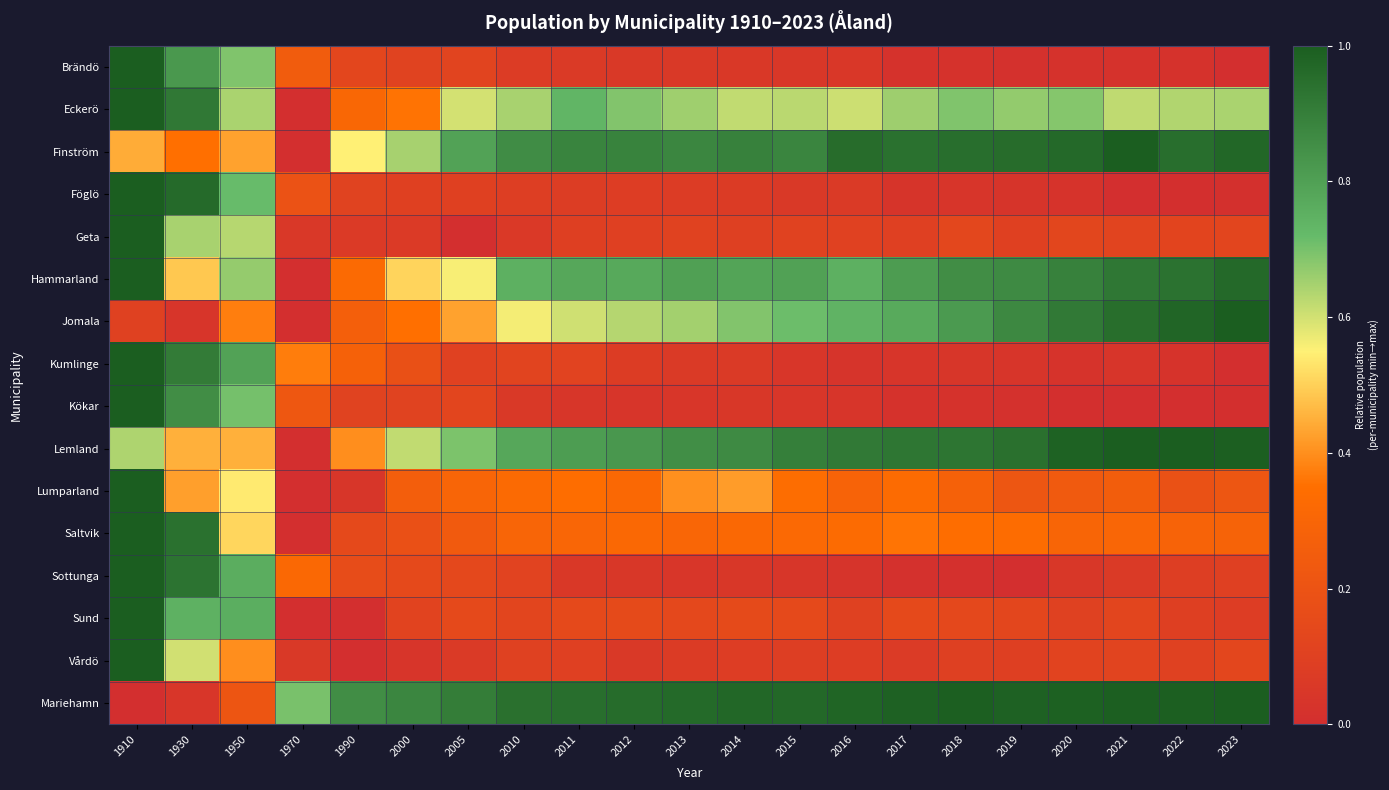

Reading right to left, transcribe all the data shown in this chart.

Brändö: 2023=0.0	2022=0.0	2021=0.0	2020=0.0	2019=0.0	2018=0.0	2017=0.0	2016=0.0	2015=0.0	2014=0.1	2013=0.1	2012=0.1	2011=0.1	2010=0.1	2005=0.1	2000=0.1	1990=0.1	1970=0.2	1950=0.7	1930=0.8	1910=1.0
Eckerö: 2023=0.6	2022=0.6	2021=0.6	2020=0.7	2019=0.7	2018=0.7	2017=0.7	2016=0.6	2015=0.6	2014=0.6	2013=0.7	2012=0.7	2011=0.7	2010=0.6	2005=0.6	2000=0.4	1990=0.3	1970=0.0	1950=0.6	1930=0.9	1910=1.0
Finström: 2023=1.0	2022=0.9	2021=1.0	2020=1.0	2019=1.0	2018=0.9	2017=0.9	2016=1.0	2015=0.9	2014=0.9	2013=0.9	2012=0.9	2011=0.9	2010=0.9	2005=0.8	2000=0.6	1990=0.6	1970=0.0	1950=0.4	1930=0.3	1910=0.4
Föglö: 2023=0.0	2022=0.0	2021=0.0	2020=0.0	2019=0.0	2018=0.0	2017=0.0	2016=0.1	2015=0.1	2014=0.1	2013=0.1	2012=0.1	2011=0.1	2010=0.1	2005=0.1	2000=0.1	1990=0.1	1970=0.2	1950=0.7	1930=1.0	1910=1.0
Geta: 2023=0.1	2022=0.1	2021=0.1	2020=0.1	2019=0.1	2018=0.1	2017=0.1	2016=0.1	2015=0.1	2014=0.1	2013=0.1	2012=0.1	2011=0.1	2010=0.1	2005=0.0	2000=0.1	1990=0.1	1970=0.1	1950=0.6	1930=0.6	1910=1.0
Hammarland: 2023=1.0	2022=0.9	2021=0.9	2020=0.9	2019=0.9	2018=0.9	2017=0.8	2016=0.8	2015=0.8	2014=0.8	2013=0.8	2012=0.8	2011=0.8	2010=0.8	2005=0.6	2000=0.5	1990=0.3	1970=0.0	1950=0.7	1930=0.5	1910=1.0
Jomala: 2023=1.0	2022=1.0	2021=0.9	2020=0.9	2019=0.9	2018=0.8	2017=0.8	2016=0.7	2015=0.7	2014=0.7	2013=0.7	2012=0.6	2011=0.6	2010=0.6	2005=0.4	2000=0.4	1990=0.3	1970=0.0	1950=0.4	1930=0.0	1910=0.1
Kumlinge: 2023=0.0	2022=0.0	2021=0.0	2020=0.0	2019=0.0	2018=0.0	2017=0.0	2016=0.0	2015=0.0	2014=0.1	2013=0.1	2012=0.1	2011=0.1	2010=0.1	2005=0.1	2000=0.2	1990=0.3	1970=0.4	1950=0.8	1930=0.9	1910=1.0
Kökar: 2023=0.0	2022=0.0	2021=0.0	2020=0.0	2019=0.0	2018=0.0	2017=0.0	2016=0.0	2015=0.0	2014=0.0	2013=0.0	2012=0.0	2011=0.0	2010=0.1	2005=0.1	2000=0.1	1990=0.1	1970=0.2	1950=0.7	1930=0.9	1910=1.0
Lemland: 2023=1.0	2022=1.0	2021=1.0	2020=1.0	2019=0.9	2018=0.9	2017=0.9	2016=0.9	2015=0.9	2014=0.9	2013=0.9	2012=0.8	2011=0.8	2010=0.8	2005=0.7	2000=0.6	1990=0.4	1970=0.0	1950=0.5	1930=0.5	1910=0.6
Lumparland: 2023=0.2	2022=0.2	2021=0.3	2020=0.2	2019=0.2	2018=0.3	2017=0.3	2016=0.3	2015=0.3	2014=0.4	2013=0.4	2012=0.3	2011=0.3	2010=0.3	2005=0.3	2000=0.3	1990=0.0	1970=0.0	1950=0.5	1930=0.4	1910=1.0
Saltvik: 2023=0.3	2022=0.3	2021=0.3	2020=0.3	2019=0.3	2018=0.3	2017=0.4	2016=0.3	2015=0.3	2014=0.3	2013=0.3	2012=0.3	2011=0.3	2010=0.3	2005=0.2	2000=0.2	1990=0.1	1970=0.0	1950=0.5	1930=0.9	1910=1.0
Sottunga: 2023=0.1	2022=0.1	2021=0.1	2020=0.0	2019=0.0	2018=0.0	2017=0.0	2016=0.0	2015=0.0	2014=0.0	2013=0.0	2012=0.0	2011=0.1	2010=0.1	2005=0.1	2000=0.1	1990=0.2	1970=0.3	1950=0.8	1930=0.9	1910=1.0
Sund: 2023=0.1	2022=0.1	2021=0.1	2020=0.1	2019=0.1	2018=0.1	2017=0.1	2016=0.1	2015=0.1	2014=0.2	2013=0.1	2012=0.2	2011=0.1	2010=0.1	2005=0.1	2000=0.1	1990=0.0	1970=0.0	1950=0.8	1930=0.7	1910=1.0
Vårdö: 2023=0.1	2022=0.1	2021=0.1	2020=0.1	2019=0.1	2018=0.1	2017=0.1	2016=0.1	2015=0.1	2014=0.1	2013=0.1	2012=0.1	2011=0.1	2010=0.1	2005=0.1	2000=0.0	1990=0.0	1970=0.1	1950=0.4	1930=0.6	1910=1.0
Mariehamn: 2023=1.0	2022=1.0	2021=1.0	2020=1.0	2019=1.0	2018=1.0	2017=1.0	2016=1.0	2015=1.0	2014=1.0	2013=1.0	2012=1.0	2011=0.9	2010=0.9	2005=0.9	2000=0.9	1990=0.9	1970=0.7	1950=0.2	1930=0.0	1910=0.0